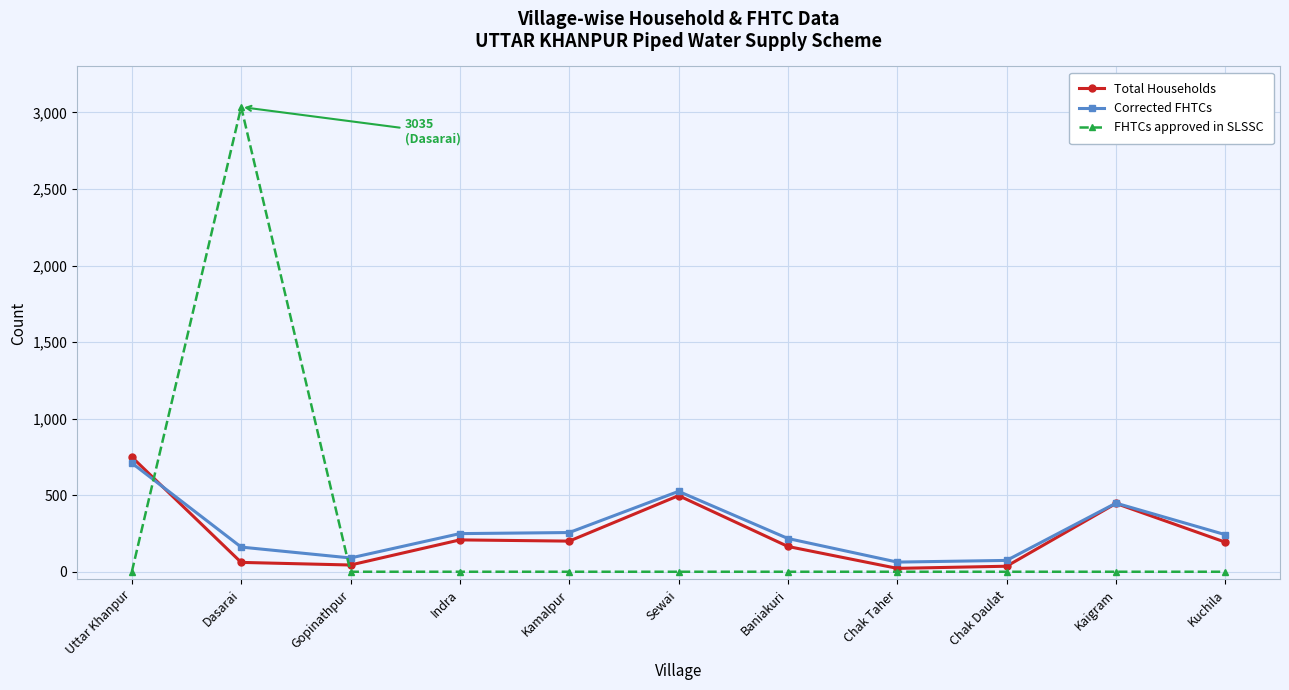

List the series in order of their peak value, lowest first.

Corrected FHTCs, Total Households, FHTCs approved in SLSSC